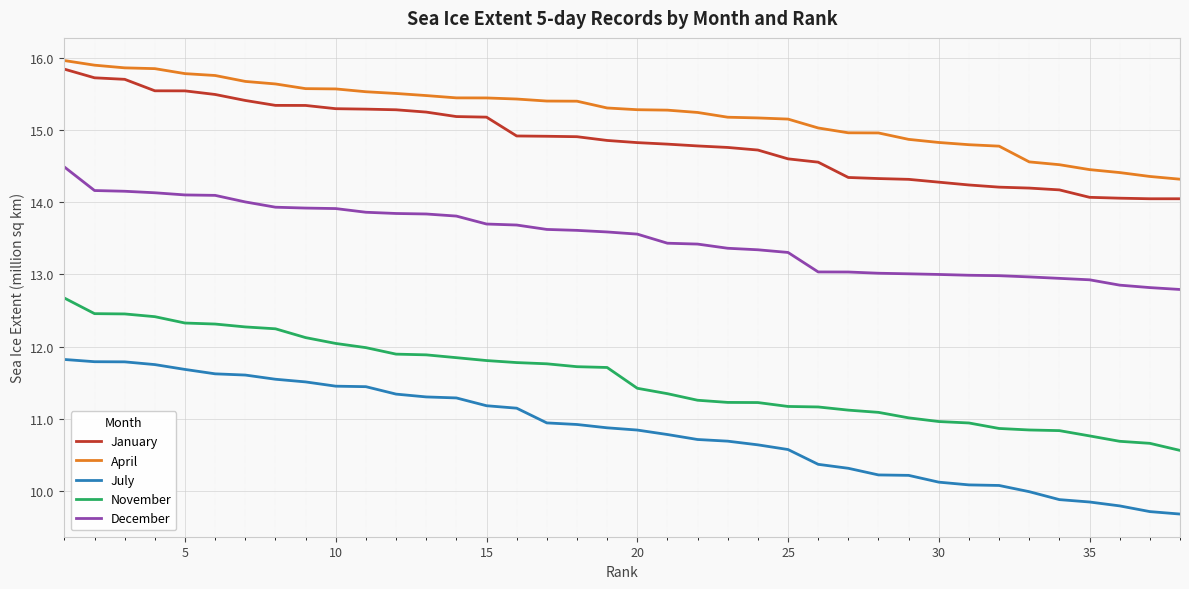

What is the difference between the second highest and minimum values in the April series?

1.6